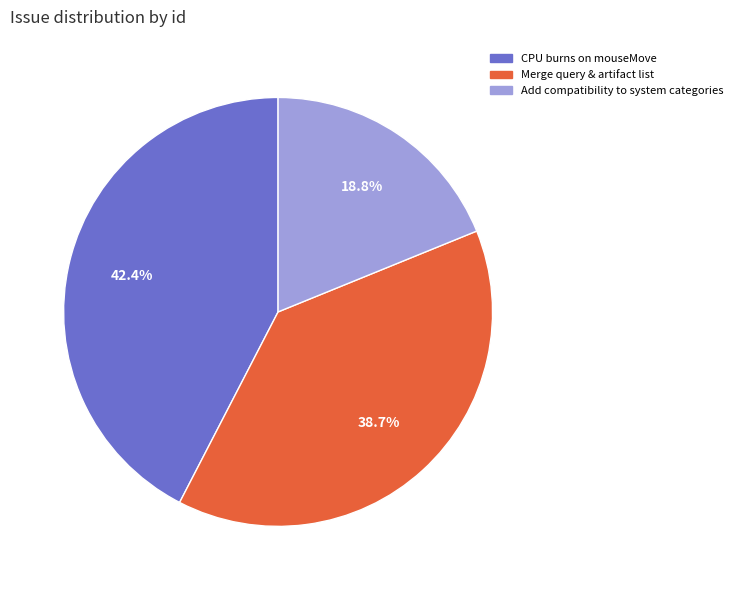

Rank the categories by value from lowest to highest.

Add compatibility to system categories, Merge query & artifact list, CPU burns on mouseMove